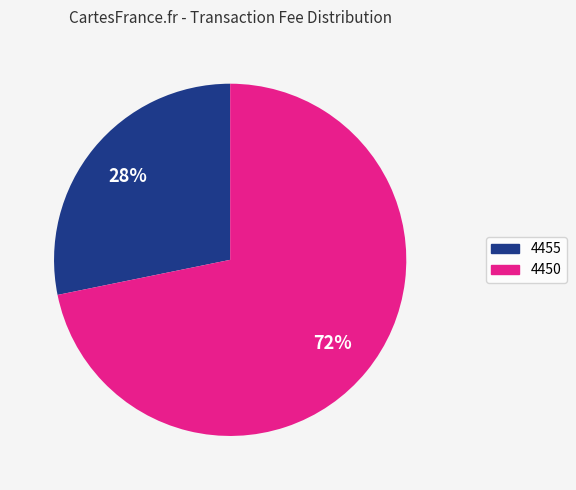

What is the ratio of the value at 4455 to the value at 4450?

0.4